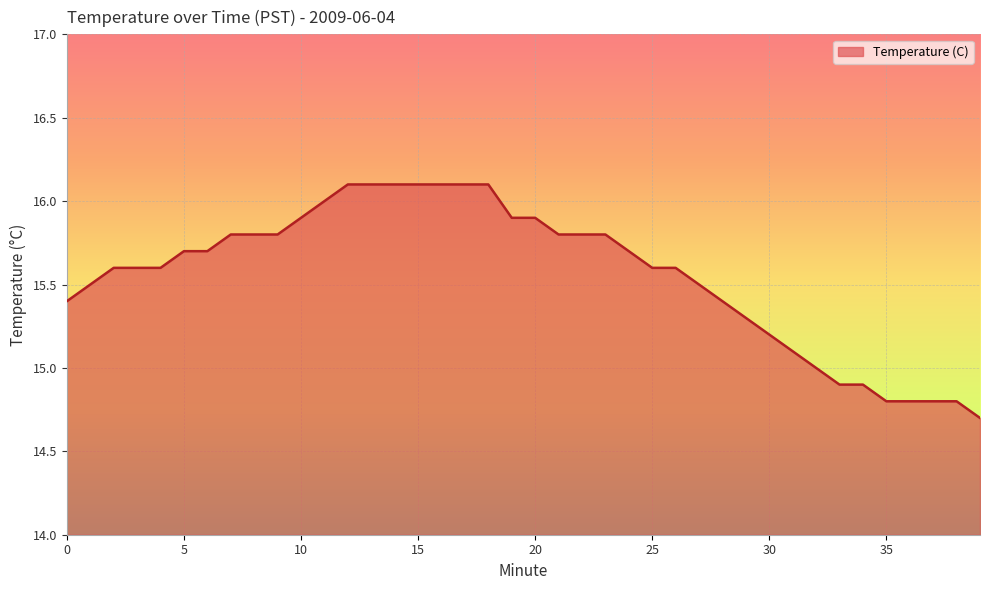

What is the minimum value shown in the chart?

14.7